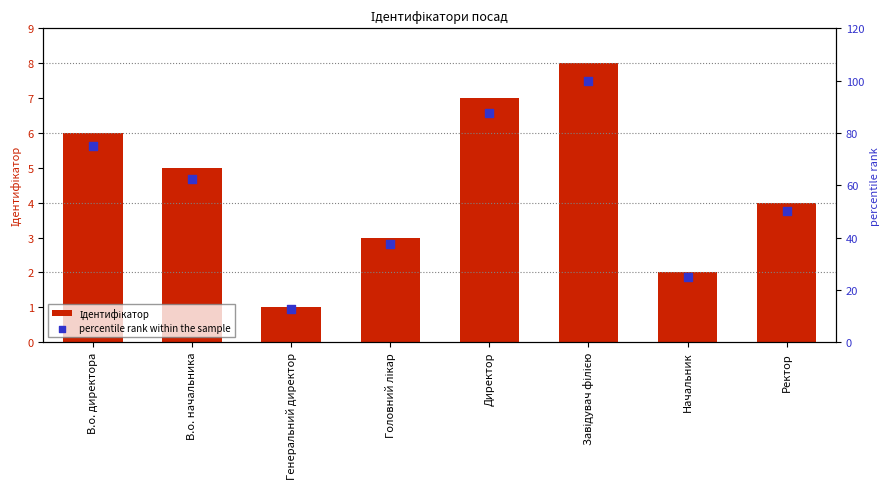

Which series has the widest spread of Y values?

percentile rank within the sample